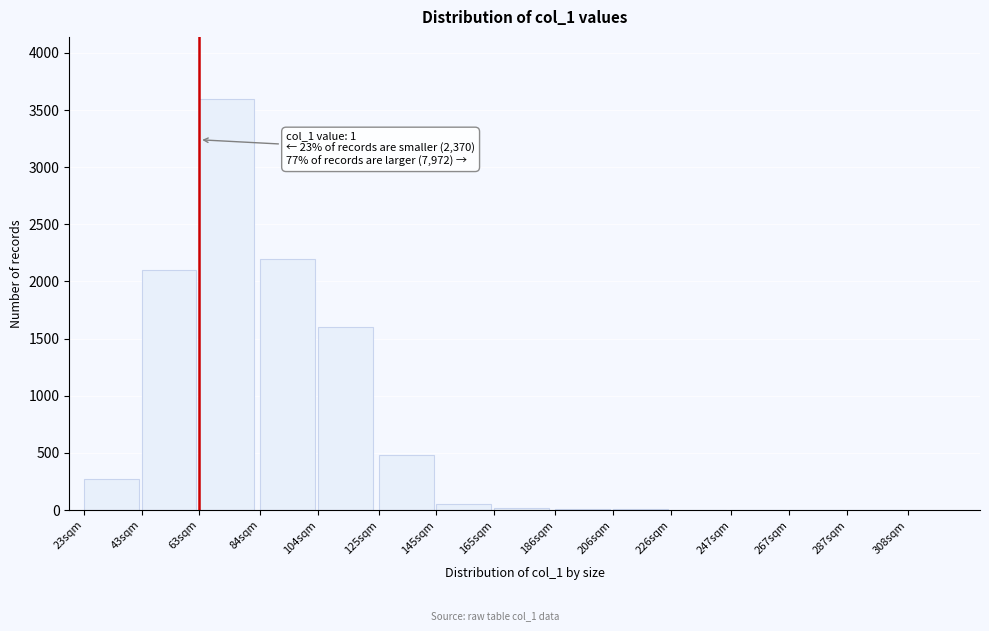

What is the change in value from 23sqm to 125sqm?

+210